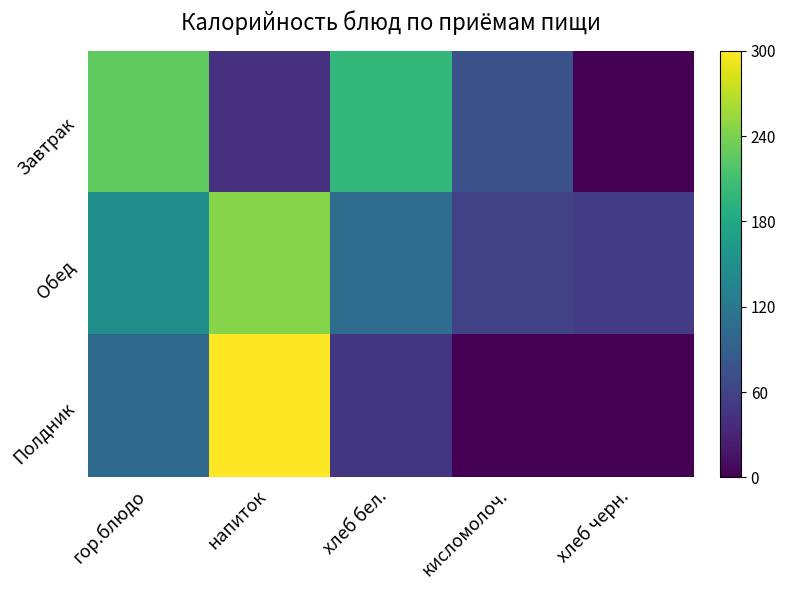

What is the maximum value shown in the chart?

1.0